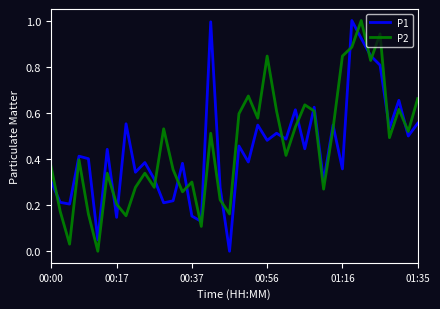

True or false: P2 and P1 intersect in this chart.

True